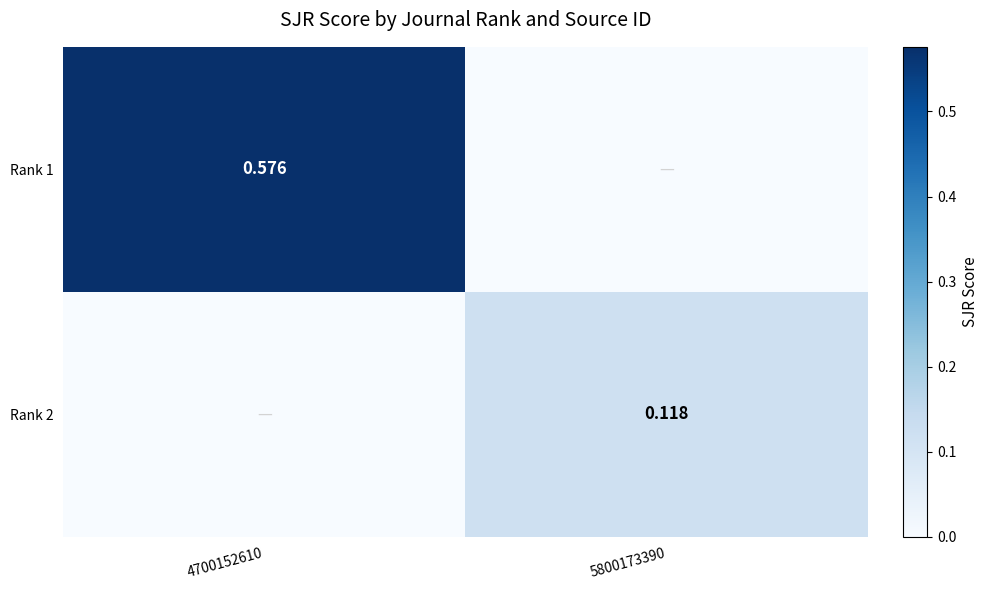

Is the value of Rank 1 at 4700152610 greater than the value of Rank 2 at 5800173390?

Yes